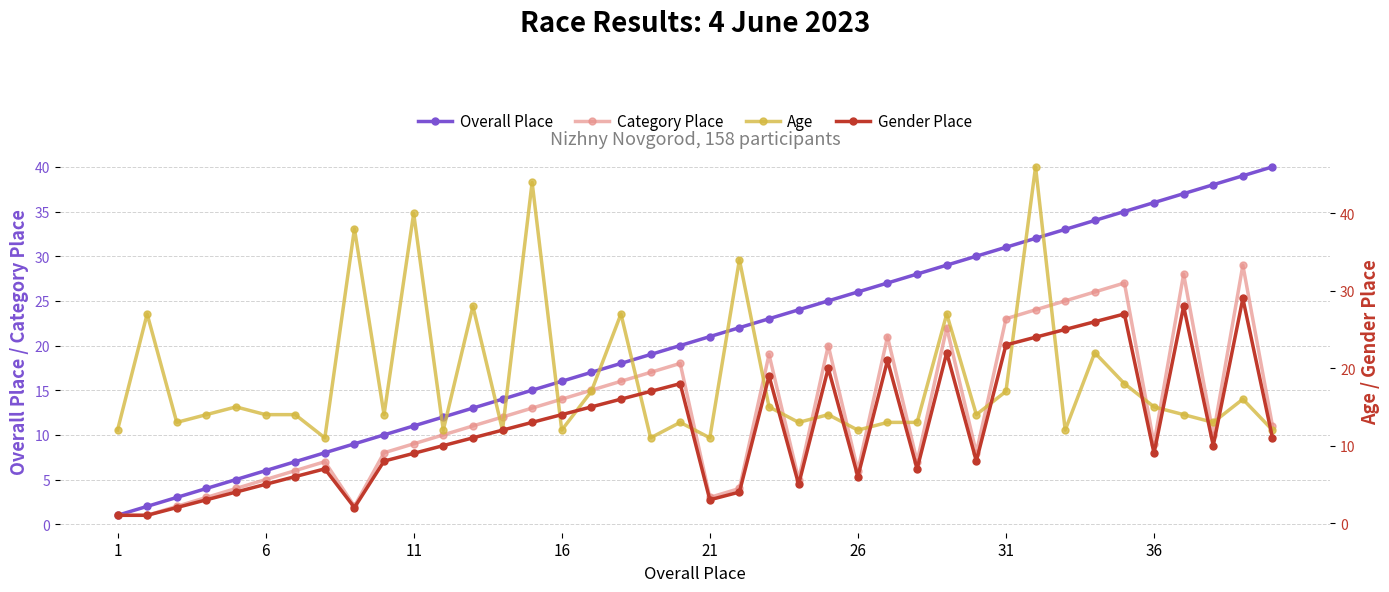

Rank the series at 33 from lowest to highest value.

Age, Category Place, Gender Place, Overall Place